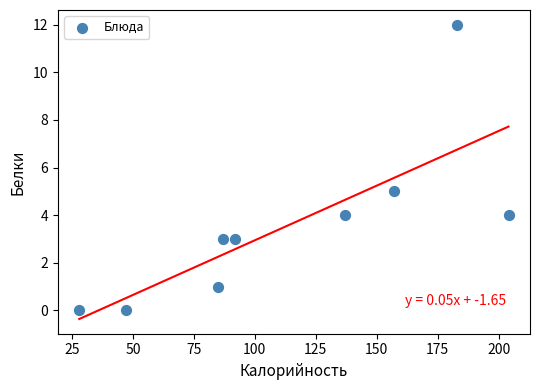

What is the average Y value?

4